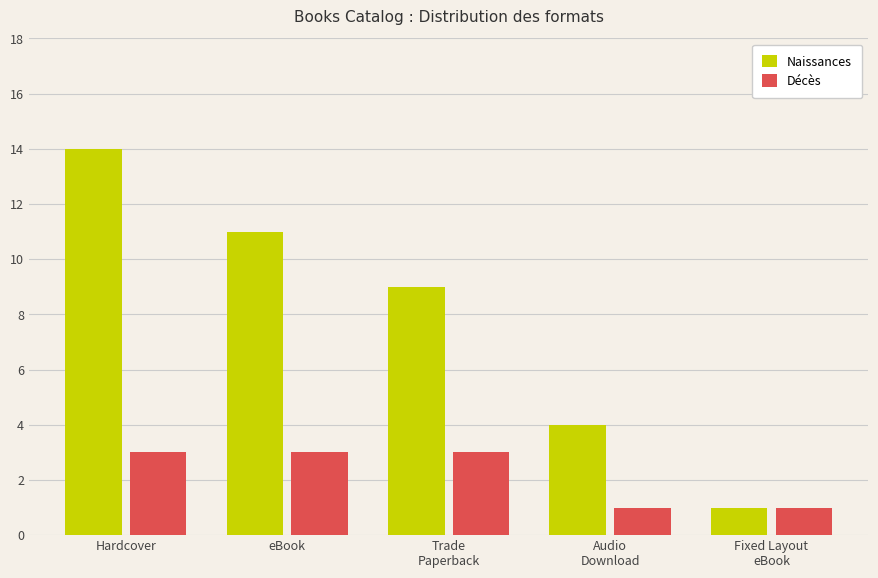

What is the difference between the second highest and minimum values in the Naissances series?

10